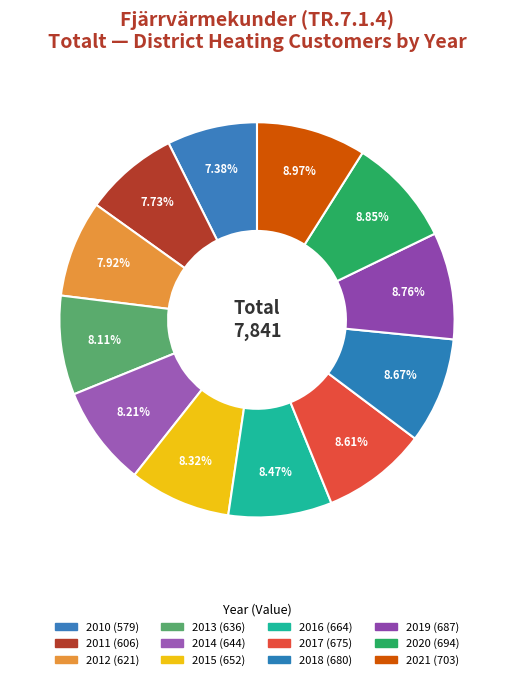

True or false: 2021 accounts for 9% of the total.

True